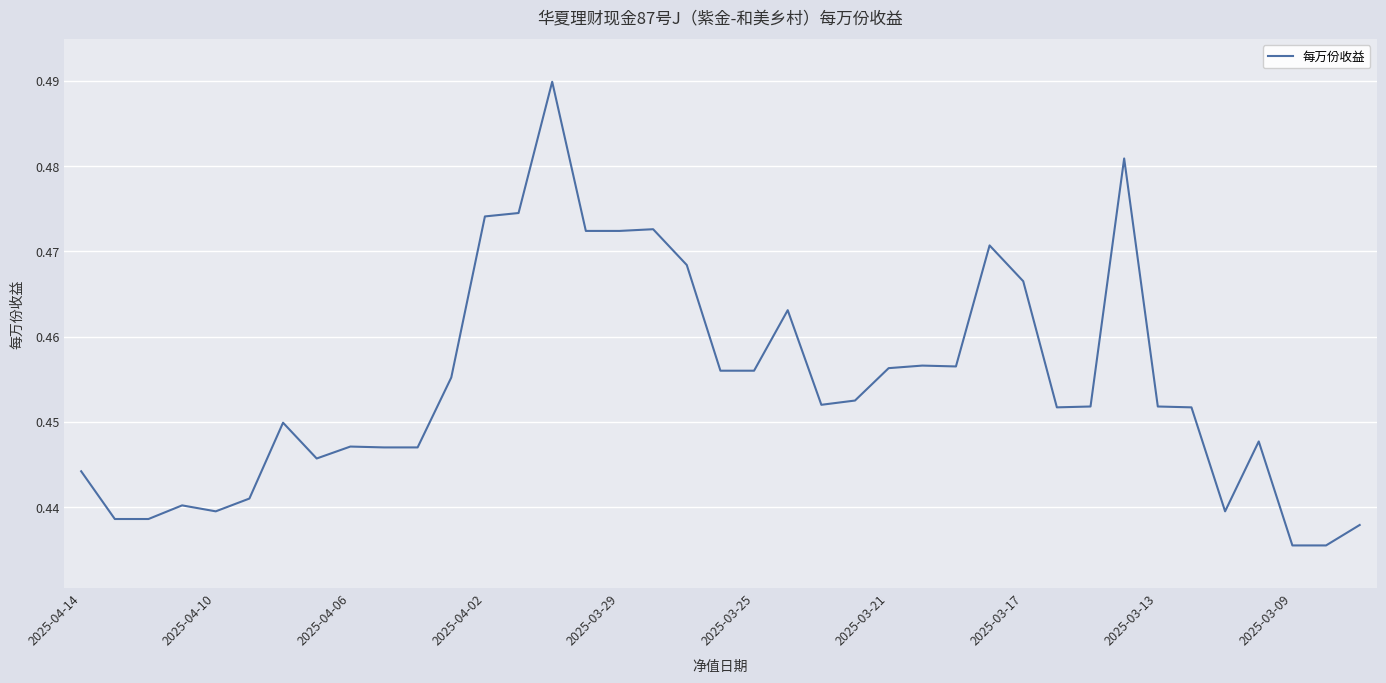

What is the smallest value displayed?

0.4